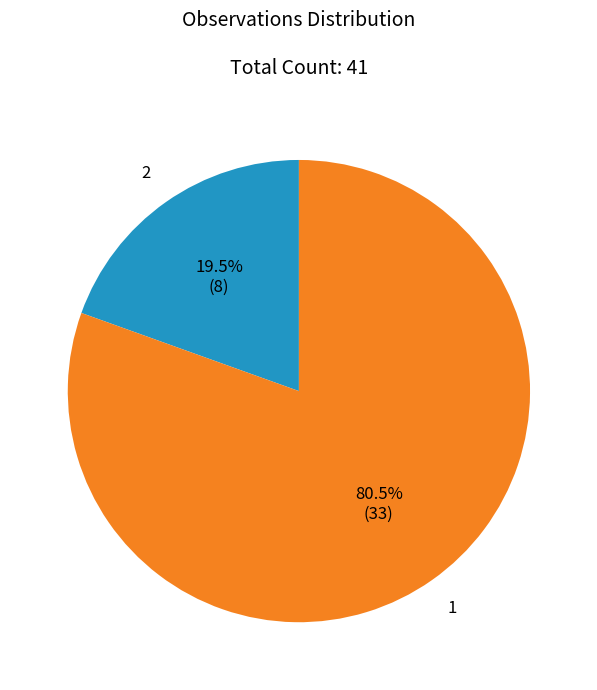

What portion of the pie excludes 1?

19.5%